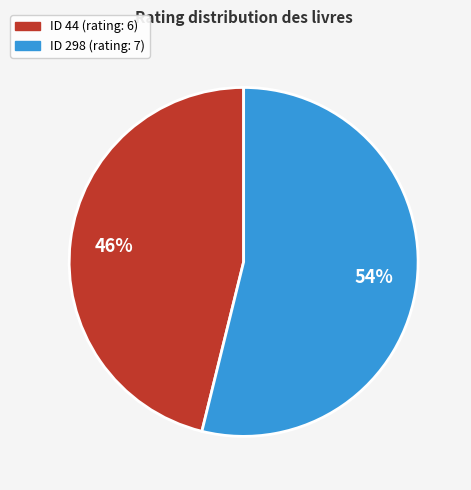

Is there any slice that represents more than half of the pie?

Yes